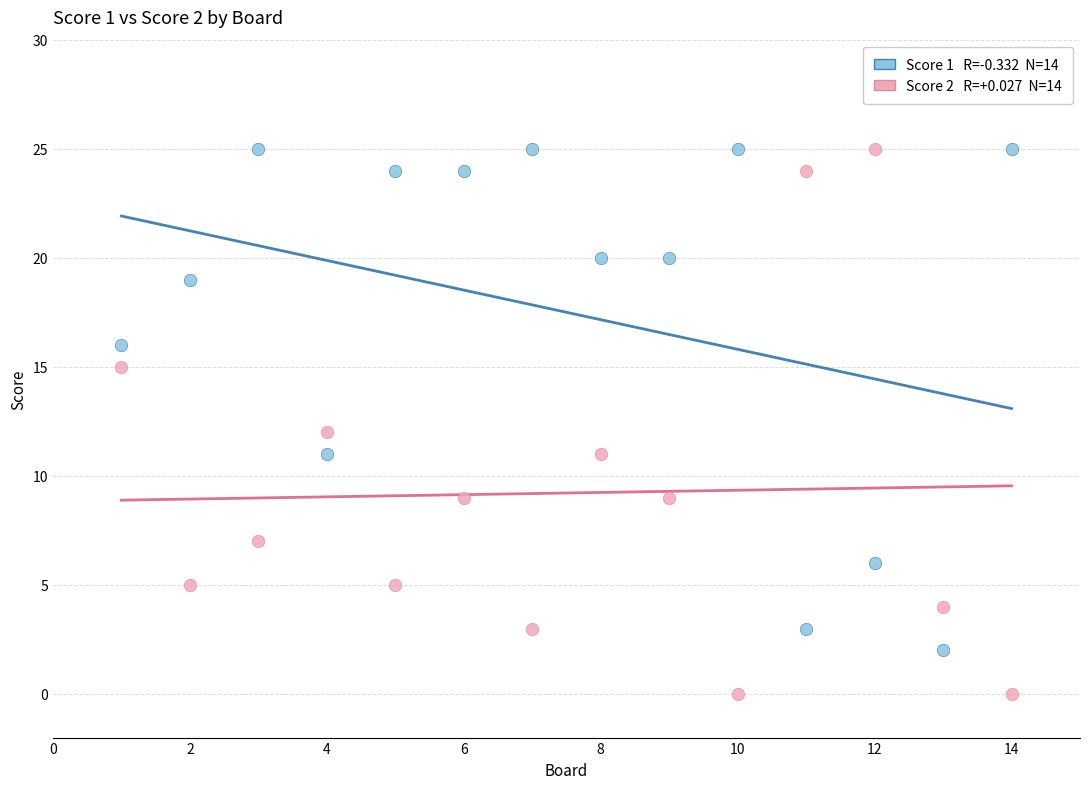

Across all data points, what is the range of Y values (max minus min)?

25